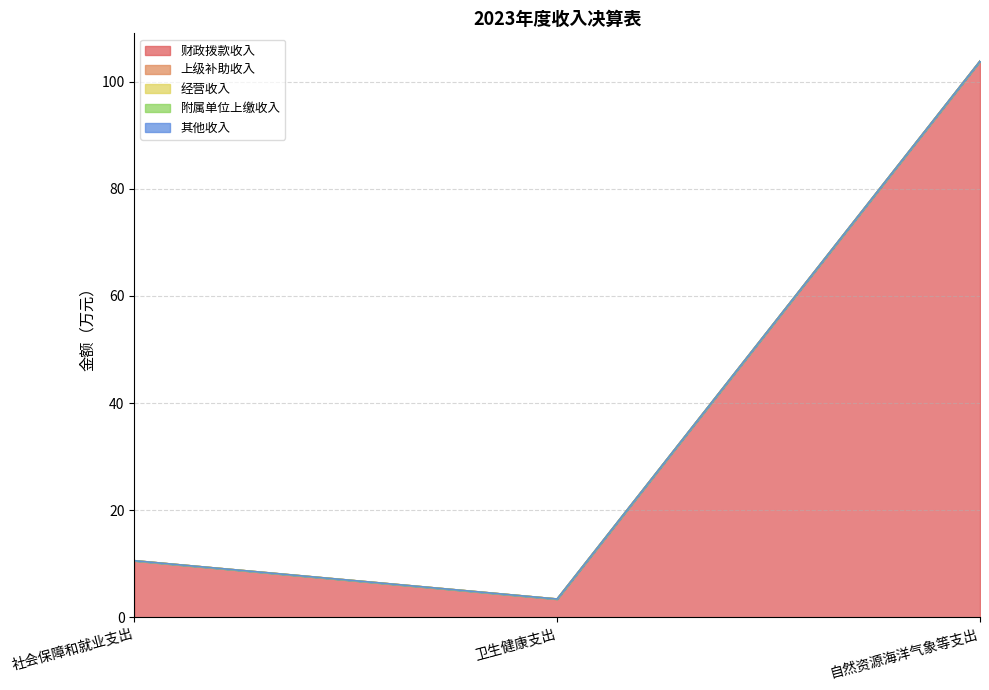

Where is 经营收入 nearest to the value 0?

社会保障和就业支出